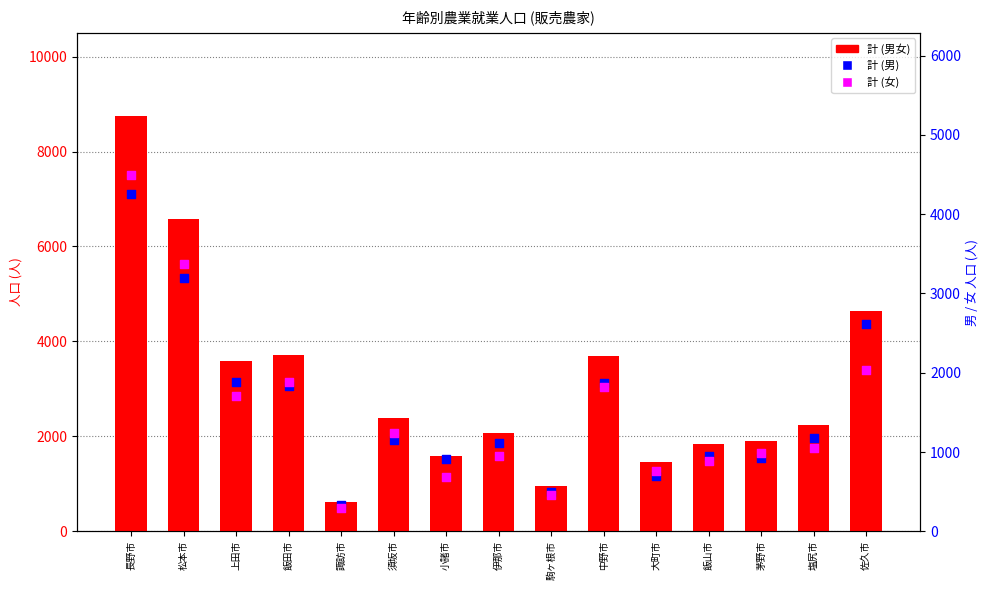

At which category is the sum across all series the highest?

長野市